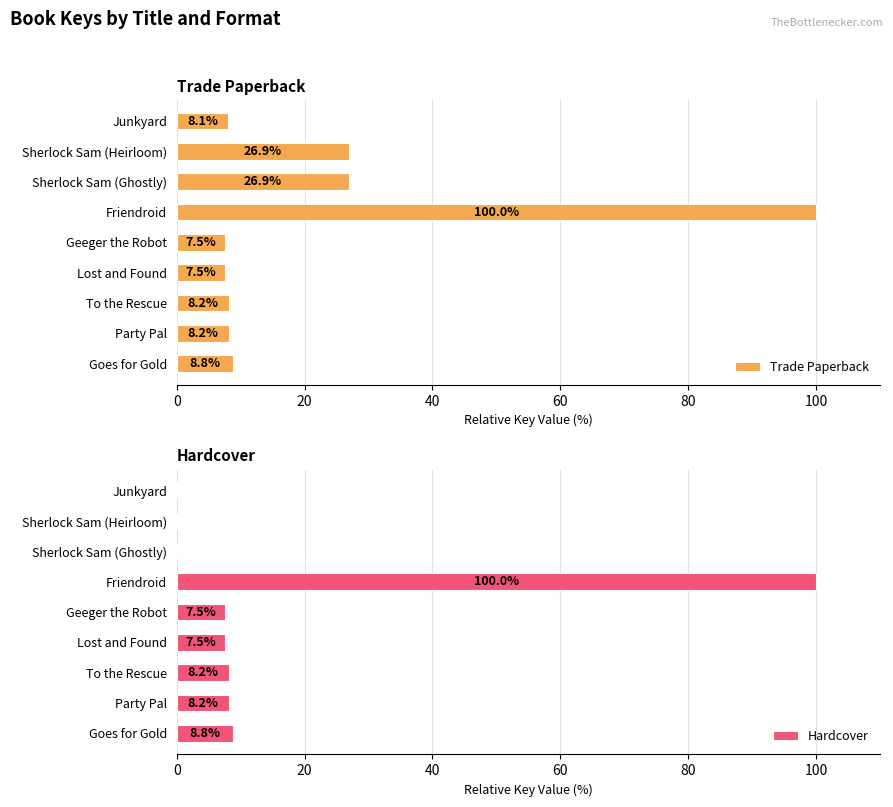

Is it true that Trade Paperback equals 12.3 at Geeger the Robot?

False